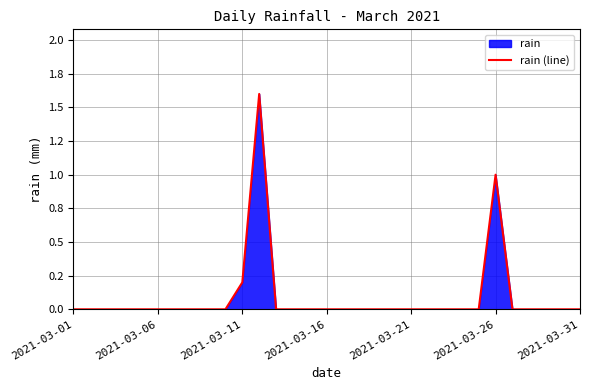

Does the chart have visible grid lines?

Yes